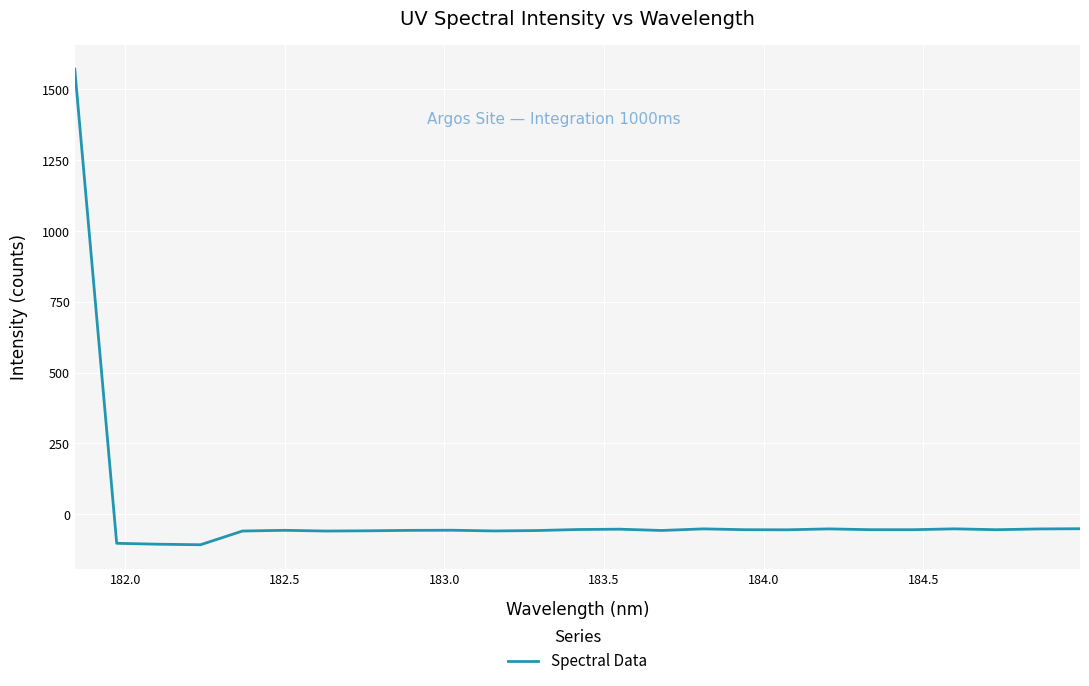

What is the maximum value shown in the chart?

1571.5